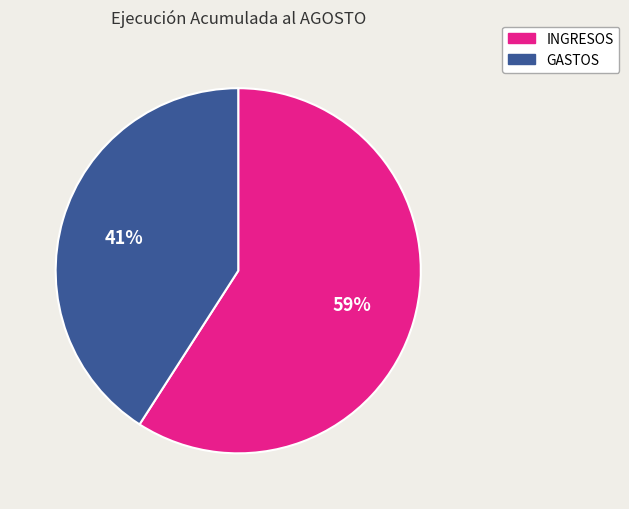

True or false: INGRESOS accounts for 59% of the total.

True